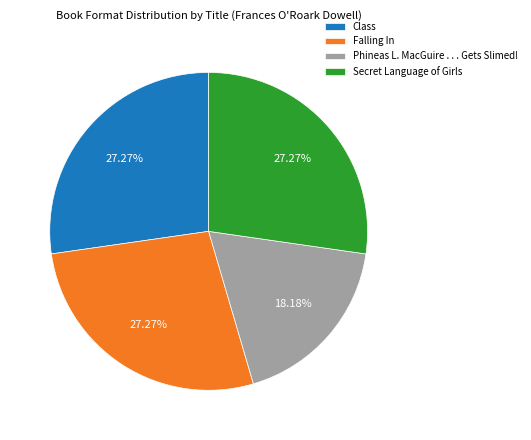

True or false: Secret Language of Girls accounts for 19% of the total.

False